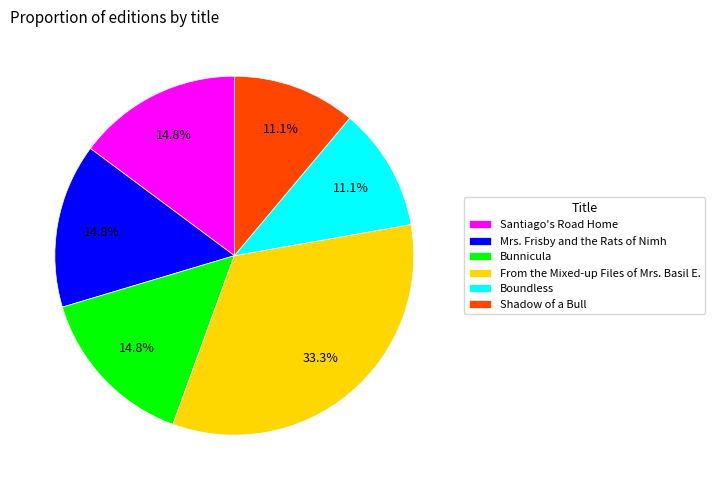

Is there any slice that represents more than half of the pie?

No